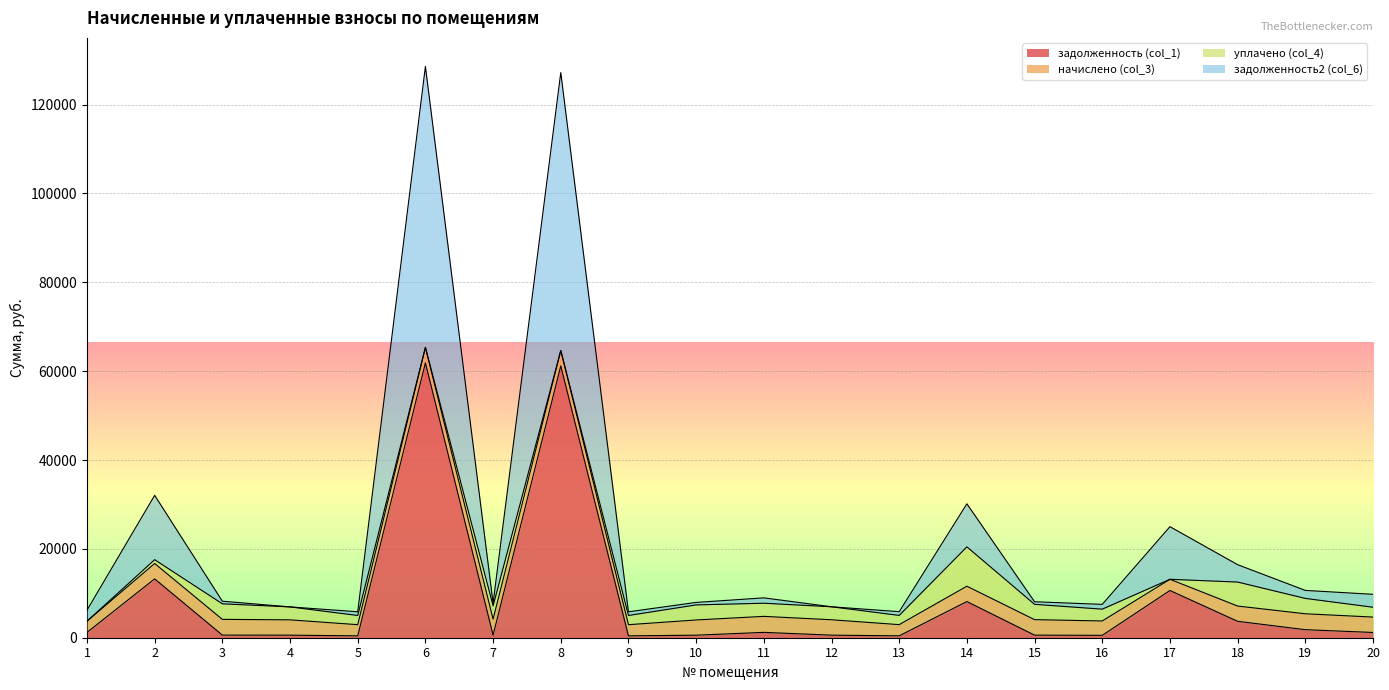

What are all the series names shown in the legend?

задолженность (col_1), начислено (col_3), уплачено (col_4), задолженность2 (col_6)